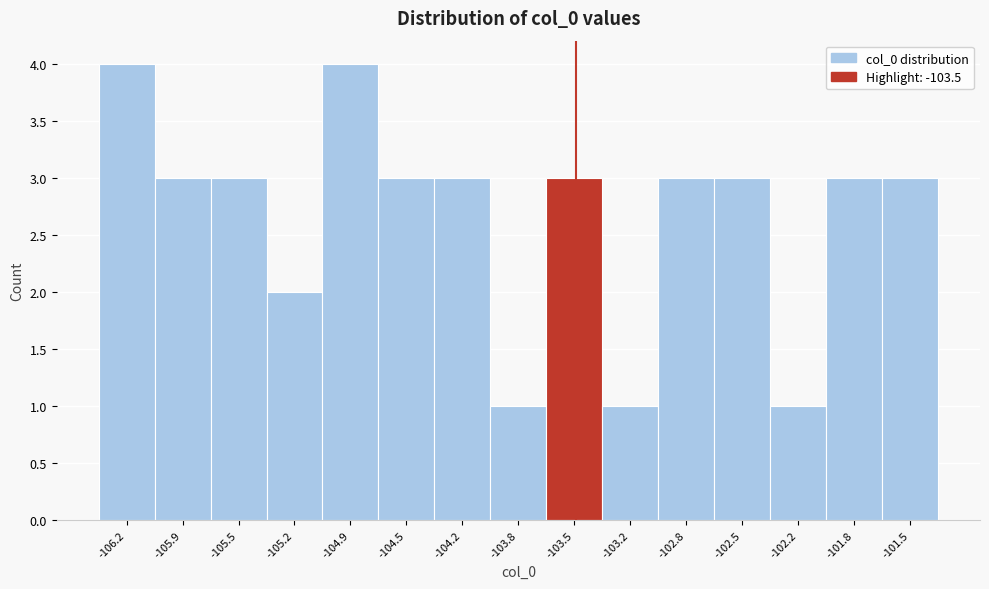

Reading left to right, transcribe this chart: for each bar, give the range it covers on the x-axis and its height. Neither the bar edges nor the heights are printed on the chart, so give them approximately, as read against the axes.

-106.35 to -106.05: 4
-106.05 to -105.70: 3
-105.70 to -105.35: 3
-105.35 to -105.00: 2
-105.00 to -104.70: 4
-104.70 to -104.35: 3
-104.35 to -104.00: 3
-104.00 to -103.70: 1
-103.70 to -103.35: 3
-103.35 to -103.00: 1
-103.00 to -102.65: 3
-102.65 to -102.35: 3
-102.35 to -102.00: 1
-102.00 to -101.65: 3
-101.65 to -101.30: 3